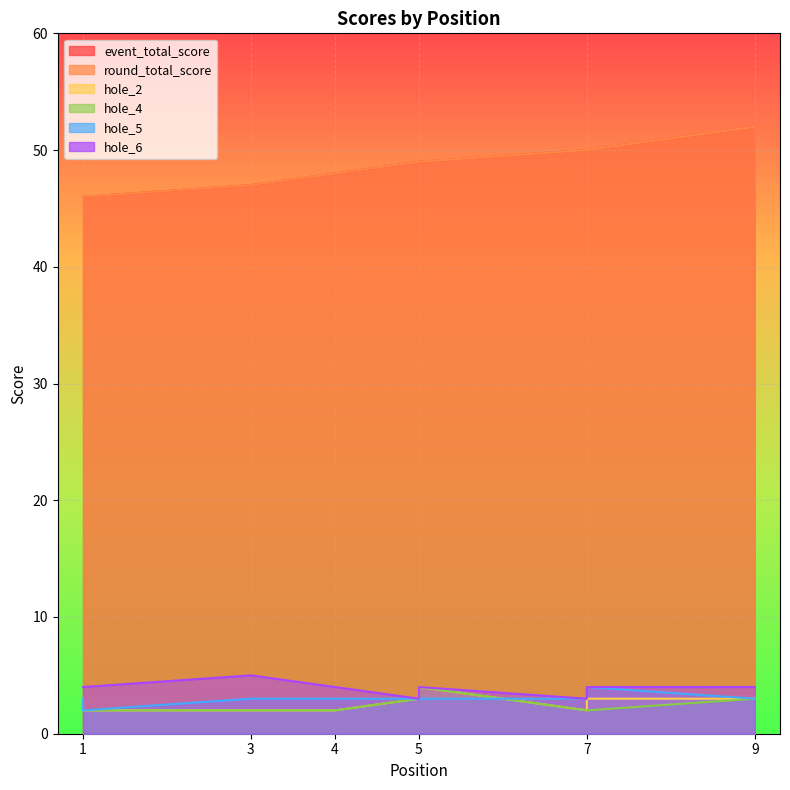

At which label does hole_2 reach its minimum?

1